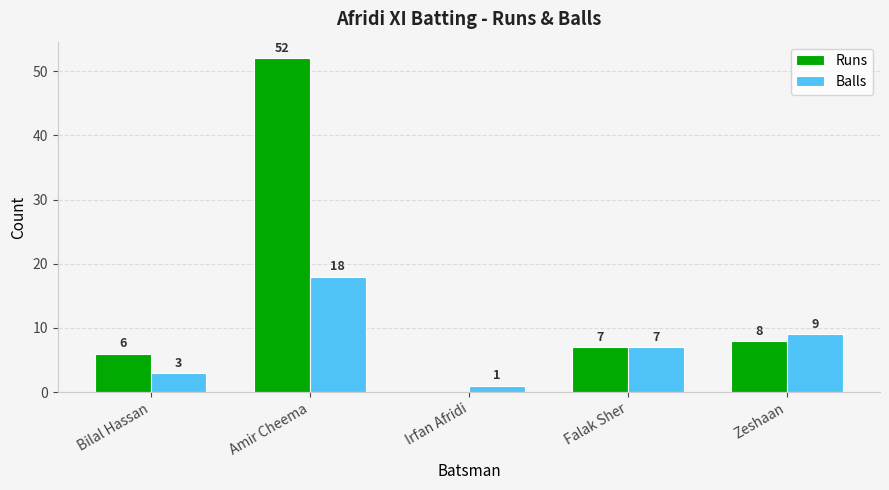

What is the sum of the Runs values at Irfan Afridi and Zeshaan?

8